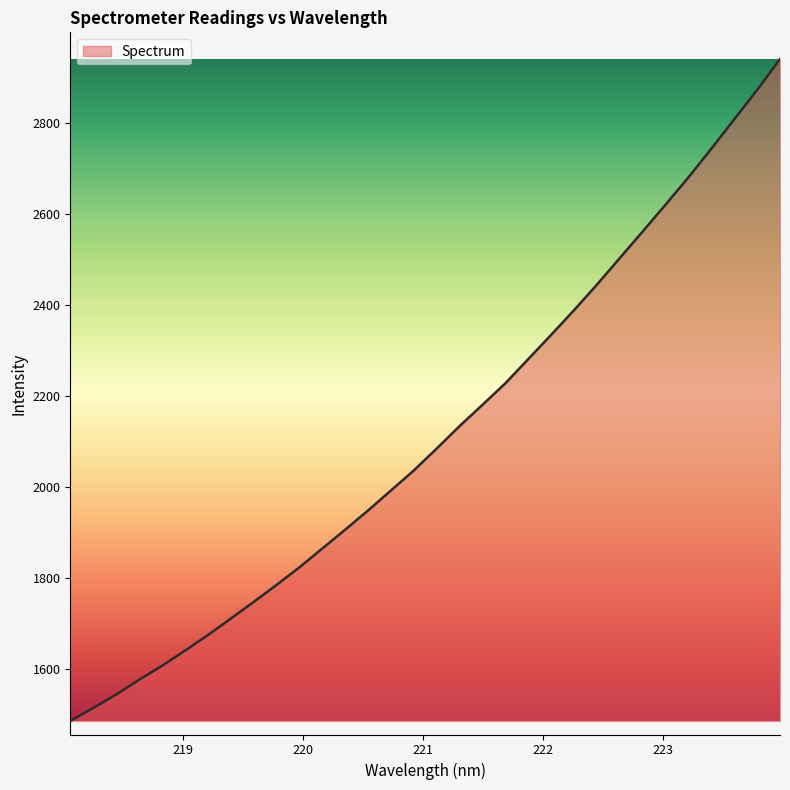

What is the smallest value displayed?

1486.5